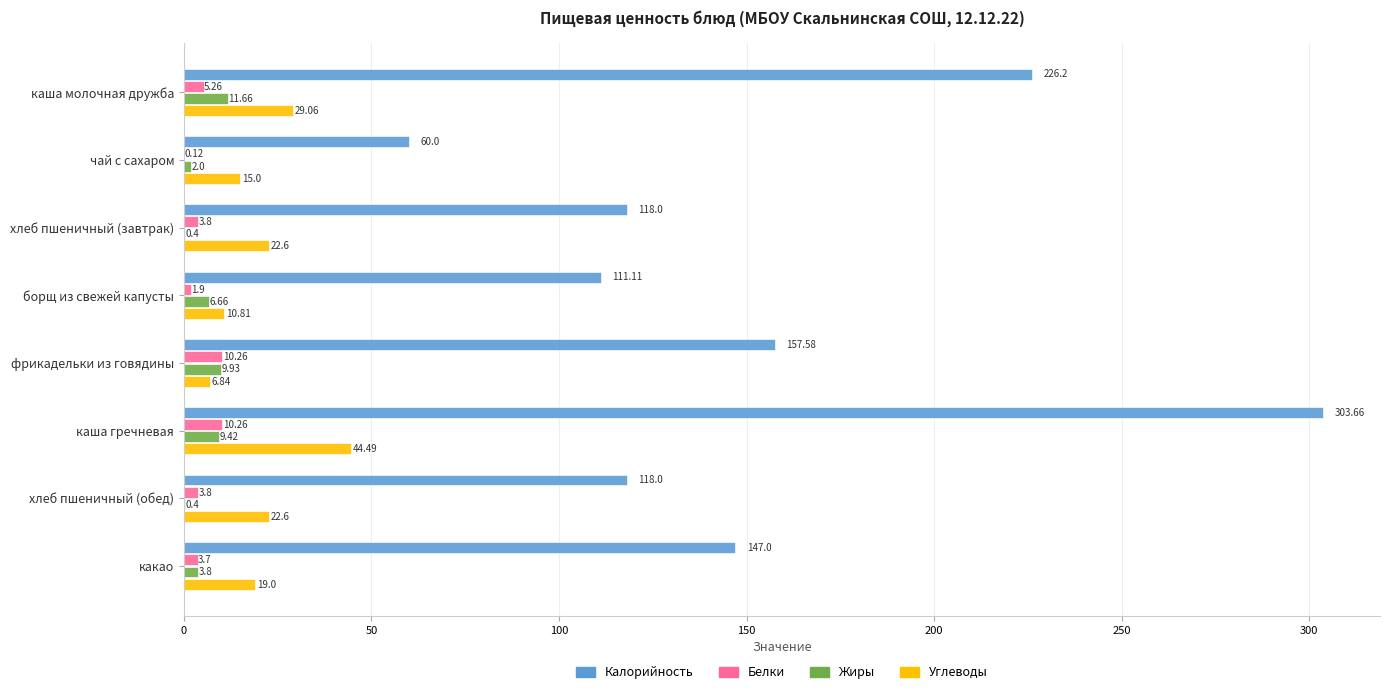

Which series has the largest total across all categories?

Калорийность